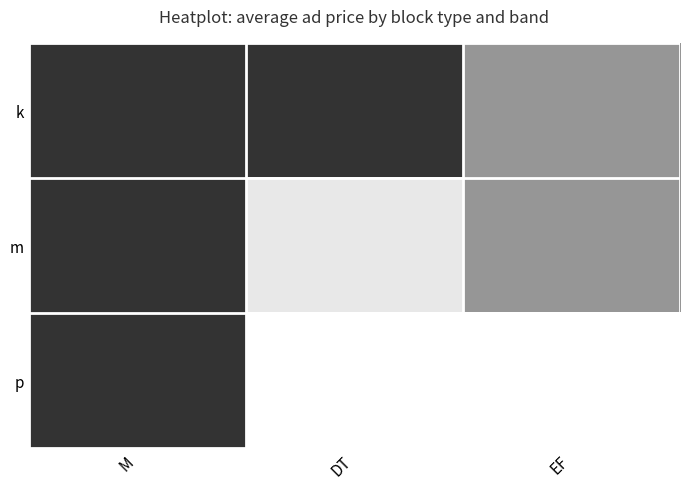

Rank the series by their maximum value, from highest to lowest.

m, k, p